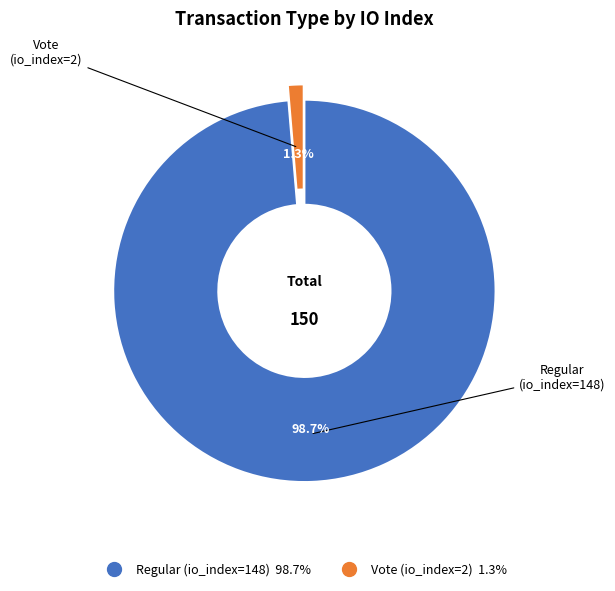

To the nearest percent, what is the difference between the largest and smallest slice percentages?

97%